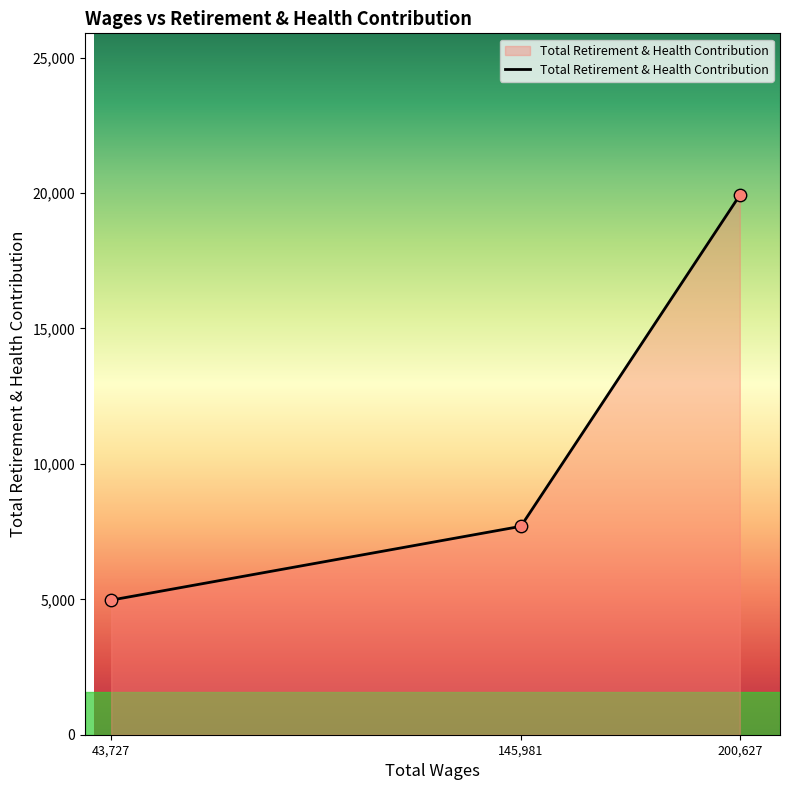

Which has a higher value, 43,727 or 200,627?

200,627